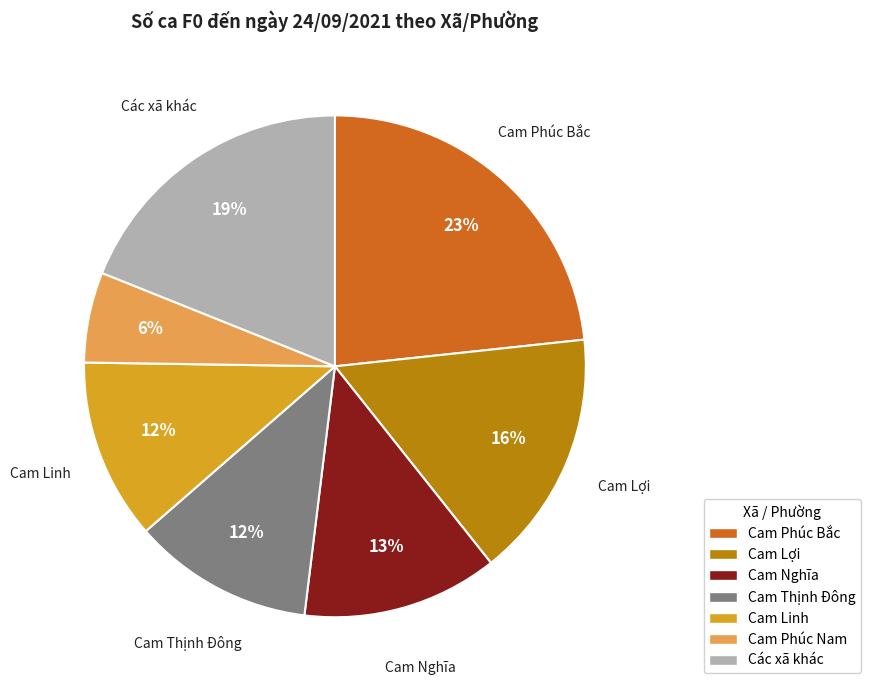

To the nearest percent, what is the average slice percentage?

14%